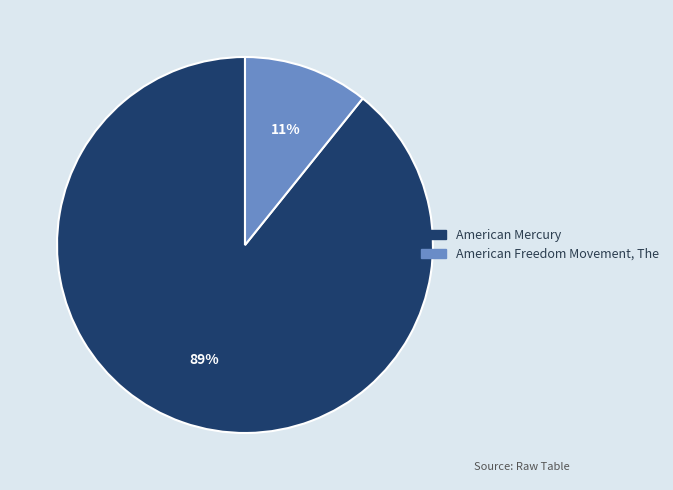

To the nearest percent, what is the difference between the American Mercury and American Freedom Movement, The slice percentages?

78%